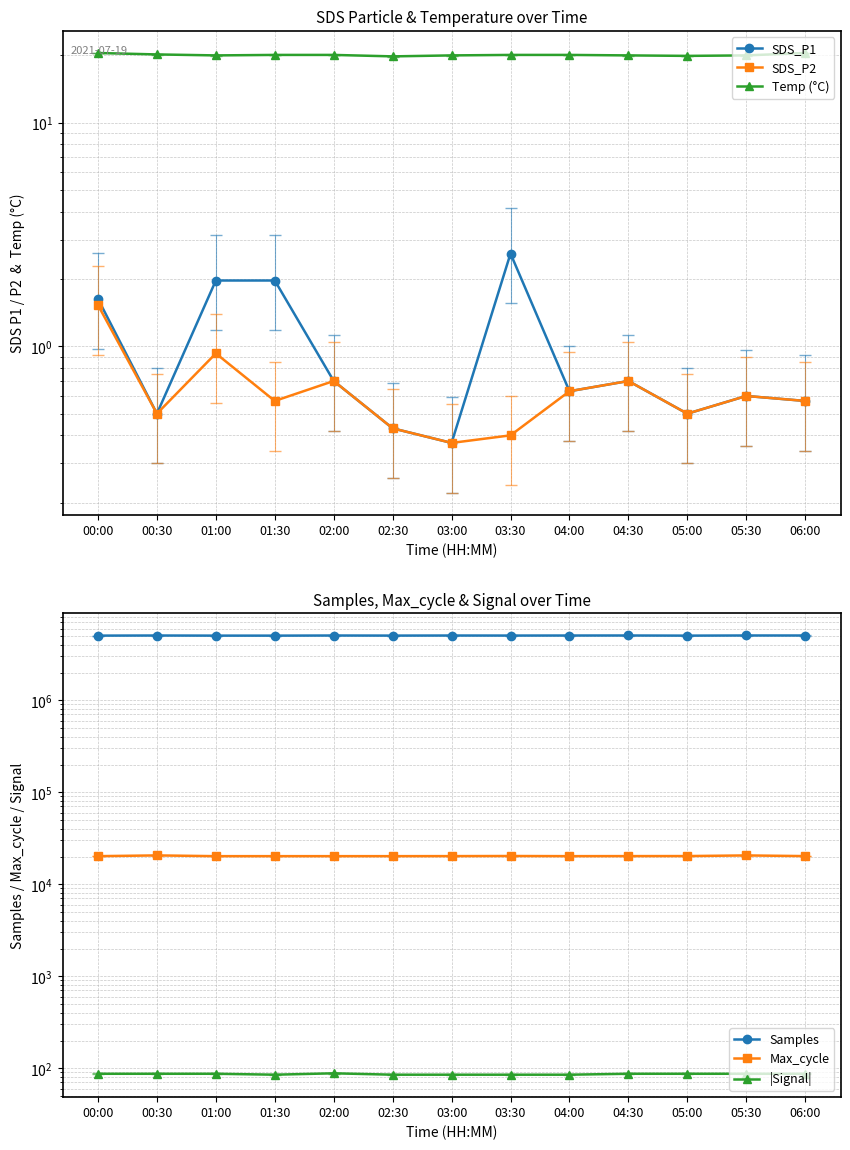

At which category does Temp (°C) reach its first local valley?

01:00